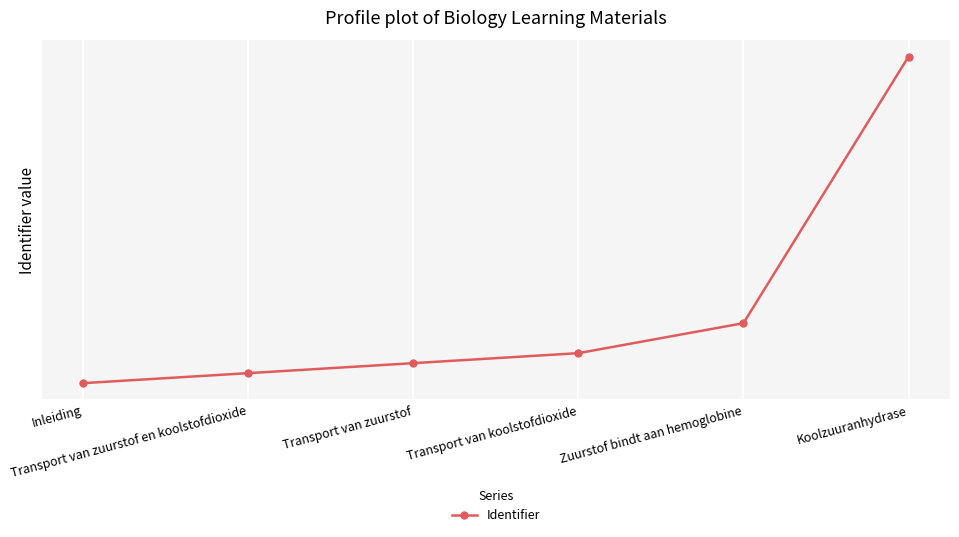

What is the label of the 4th point from the left?

Transport van koolstofdioxide